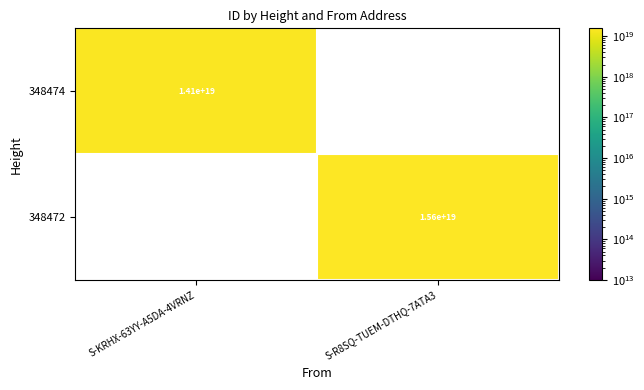

The value of 348474 at S-KRHX-63YY-A5DA-4VRNZ is 9534408700611166208. True or false?

False